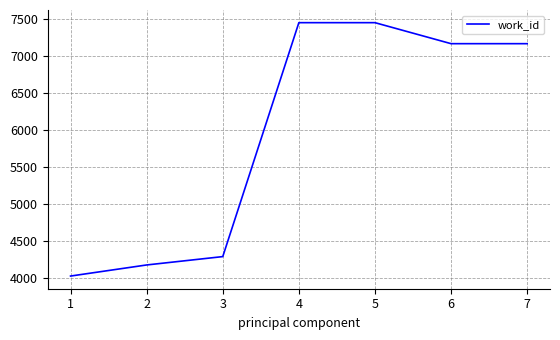

At which category does the chart reach its minimum across all series?

1